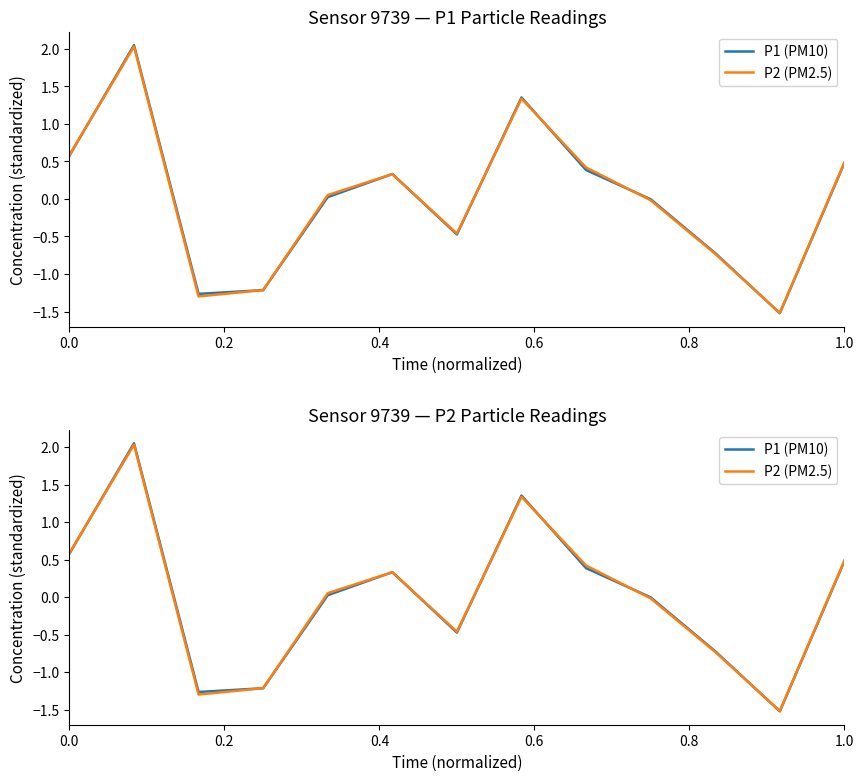

After their last crossing, which series has the higher values: P2 (PM2.5) or P1 (PM10)?

P2 (PM2.5)